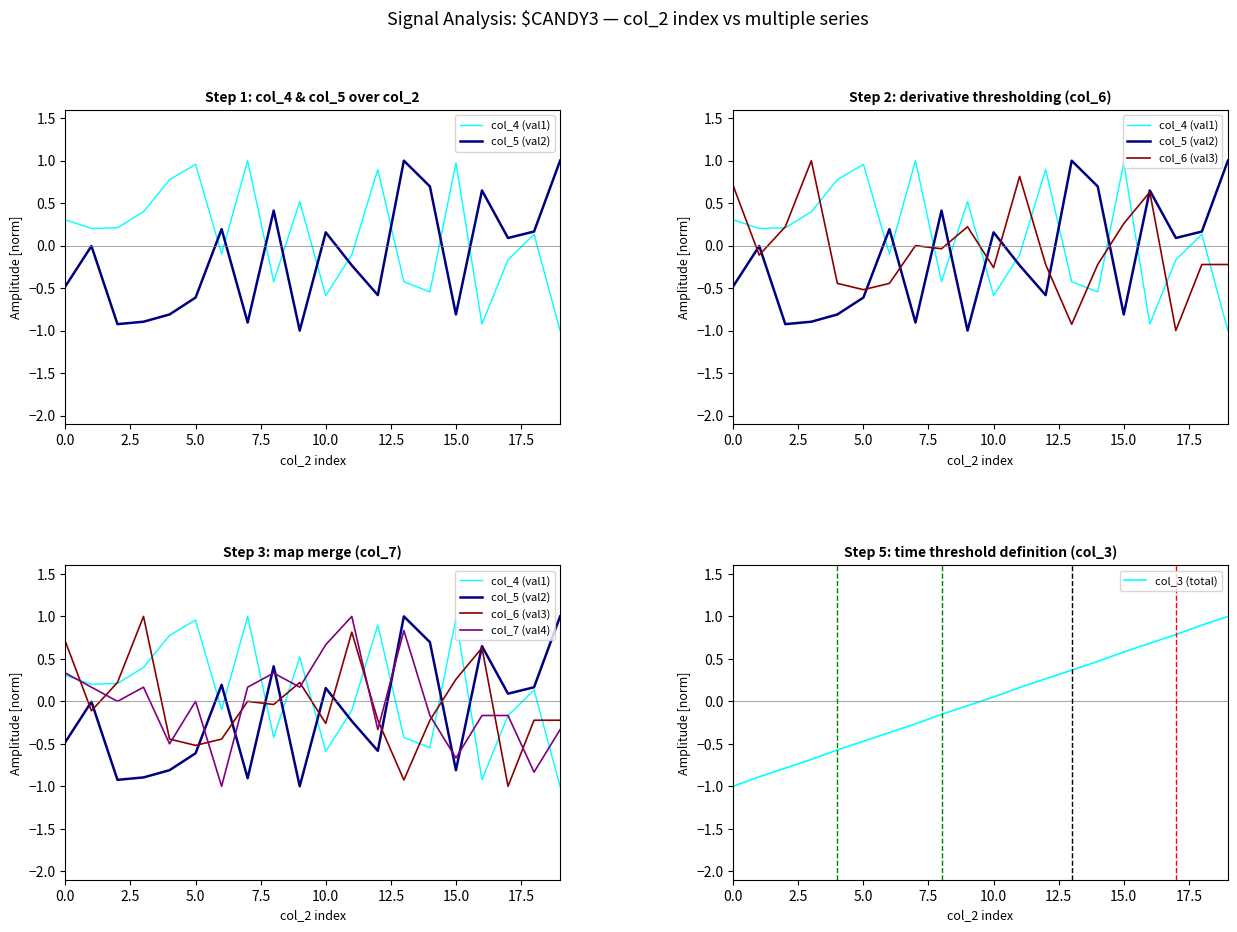

At which label does col_3 (total) first exceed 0?

10.0